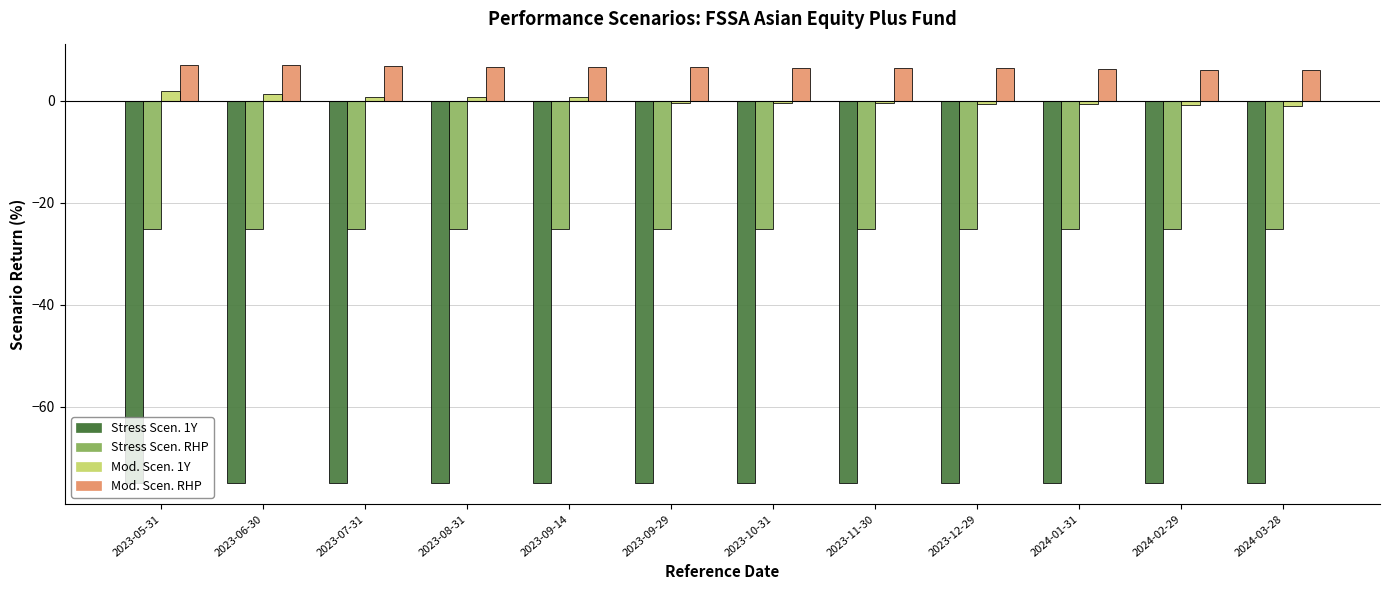

What is the minimum value for Stress Scen. 1Y?

-75.0